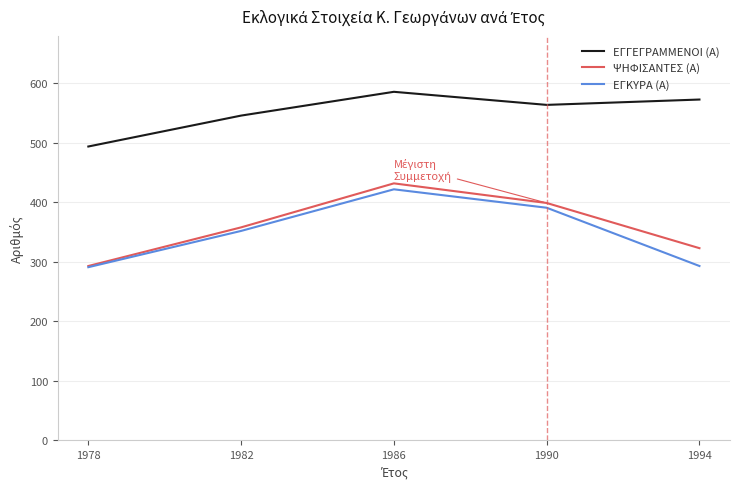

What is the minimum value for ΕΓΓΕΓΡΑΜΜΕΝΟΙ (Α)?

494